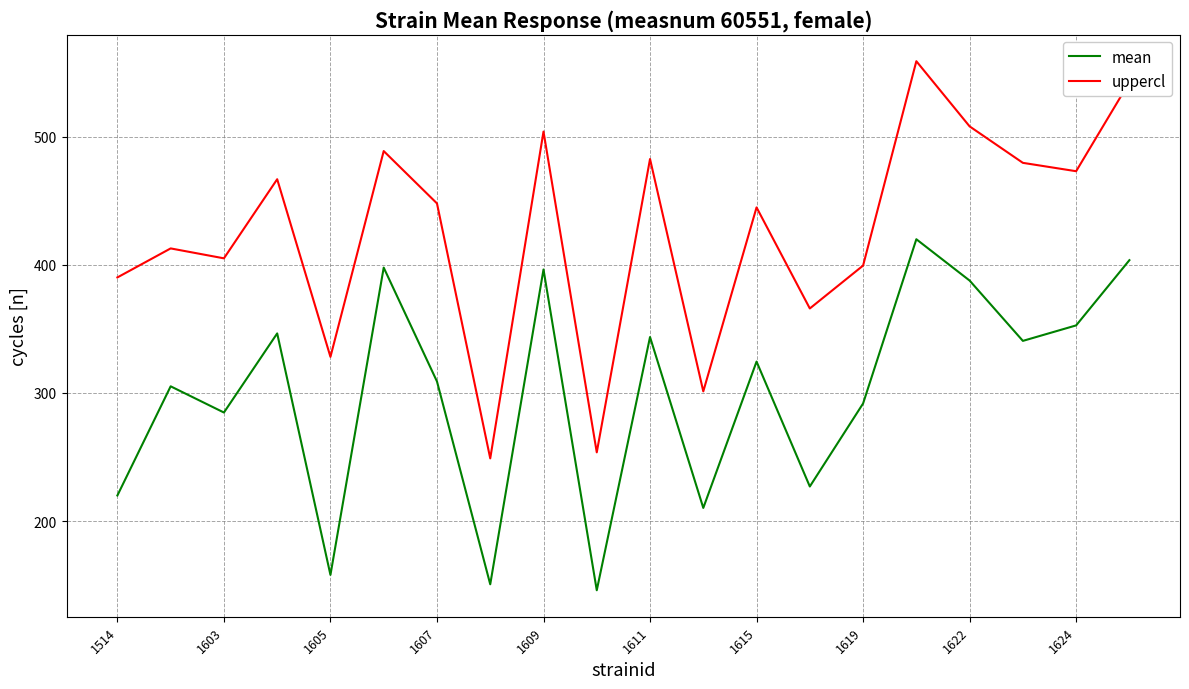

True or false: uppercl and mean intersect in this chart.

False